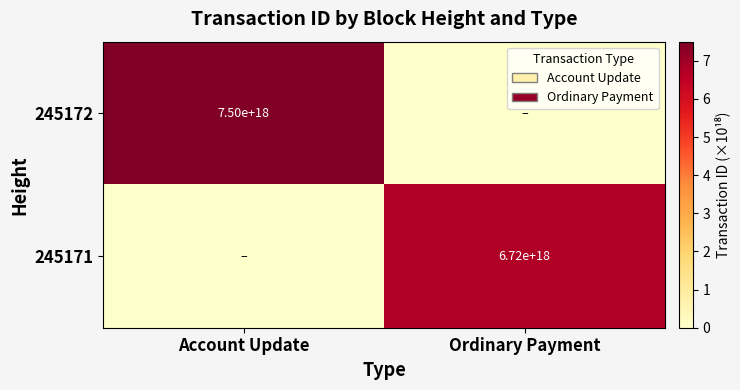

The value of 245171 at Ordinary Payment is 2440918010019459072. True or false?

False